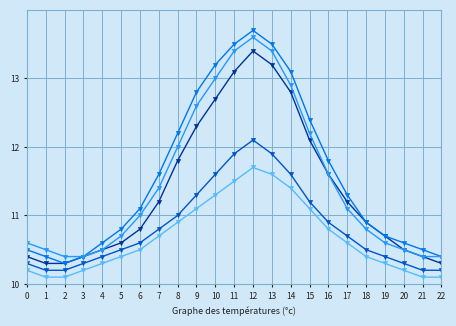

At which category is the sum across all series the highest?

12